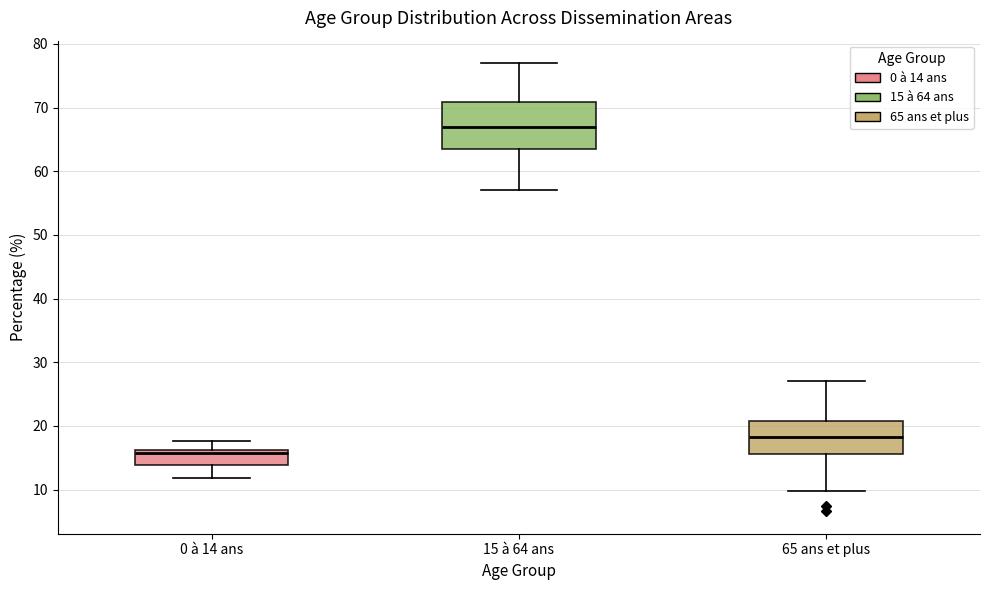

Which box's median line is the highest?

15 à 64 ans